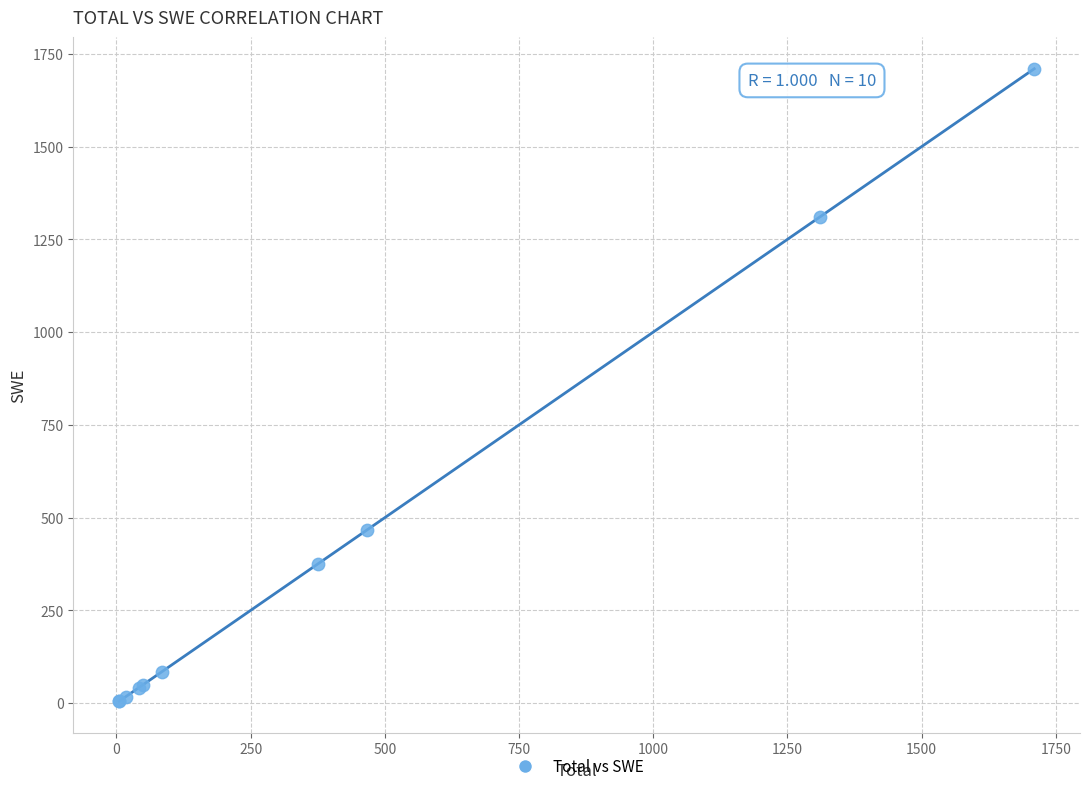

What Y value in the scatter plot is closest to 857?

466.6